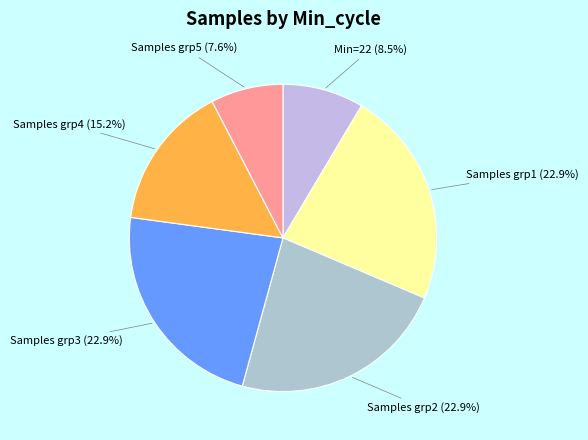

What is the total percentage of Samples grp4 and Samples grp3?

38.1%